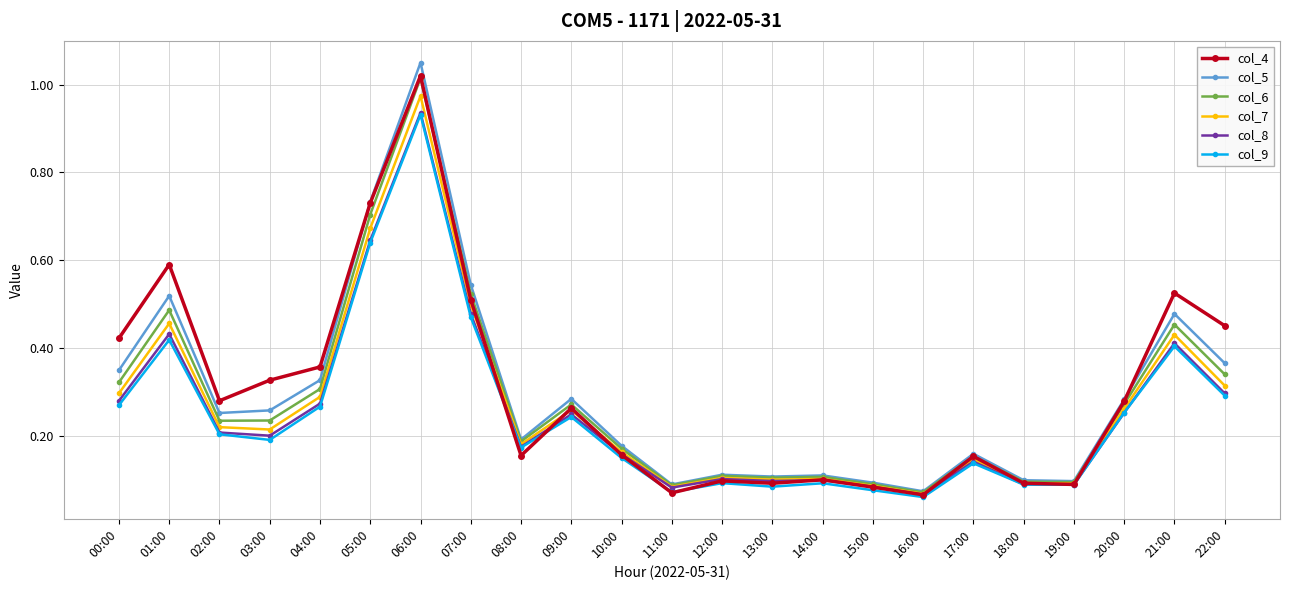

After their last crossing, which series has the higher values: col_4 or col_5?

col_4